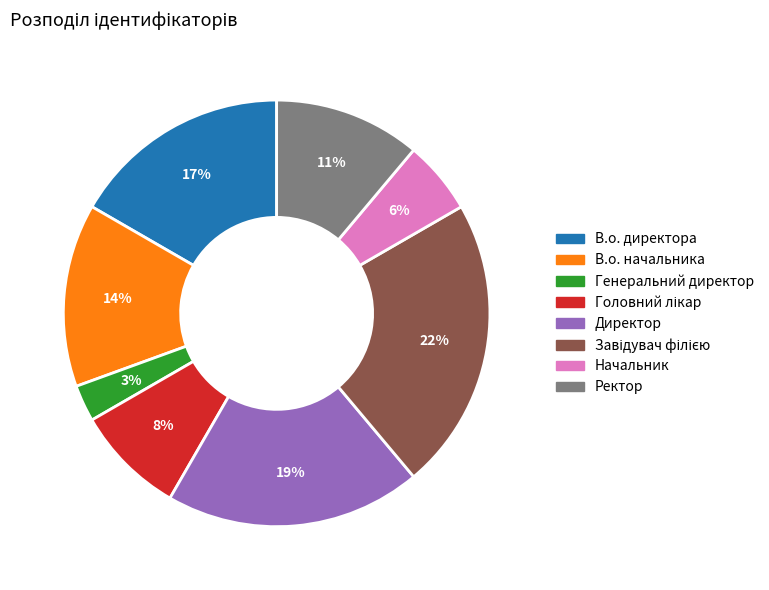

Do Генеральний директор and Начальник together represent more than half of the pie?

No